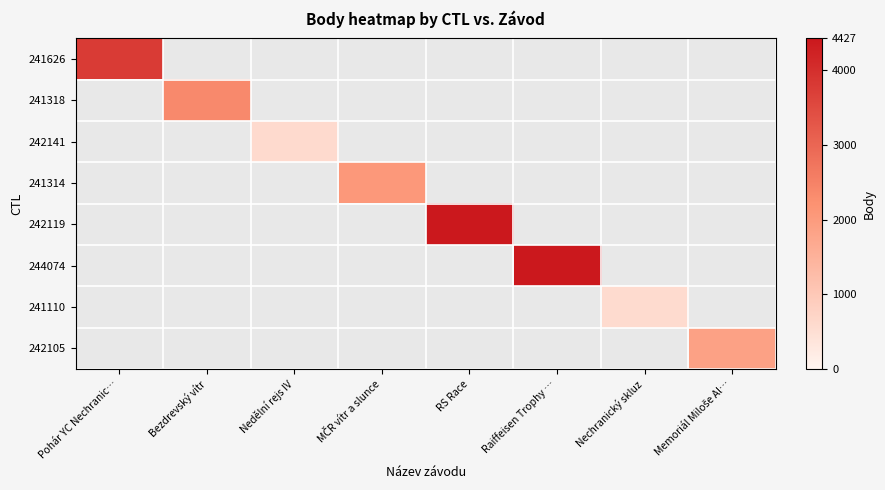

Which series has the widest spread of values?

241626